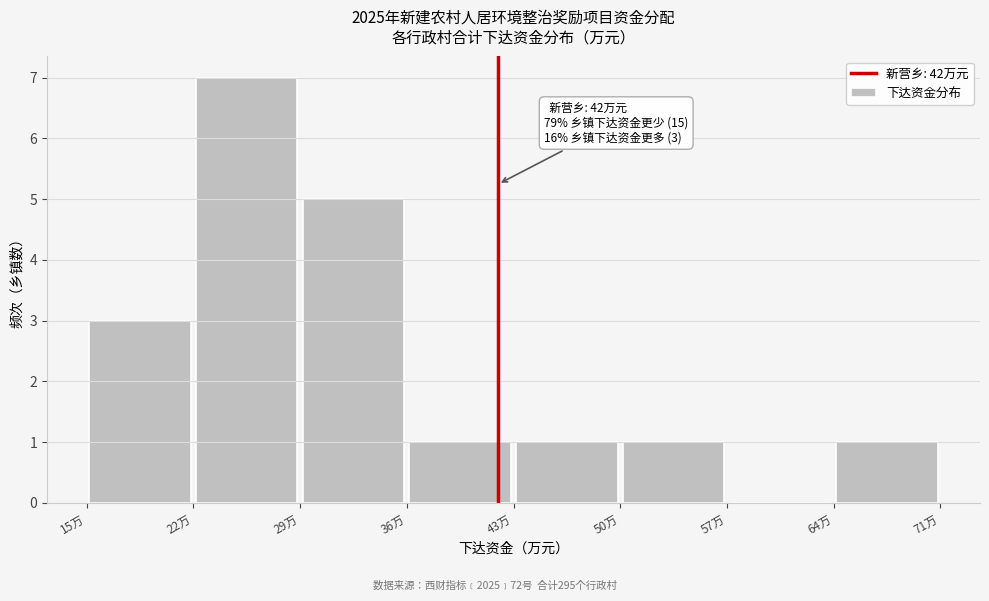

Which range on the x-axis has the tallest bar?

22 to 29